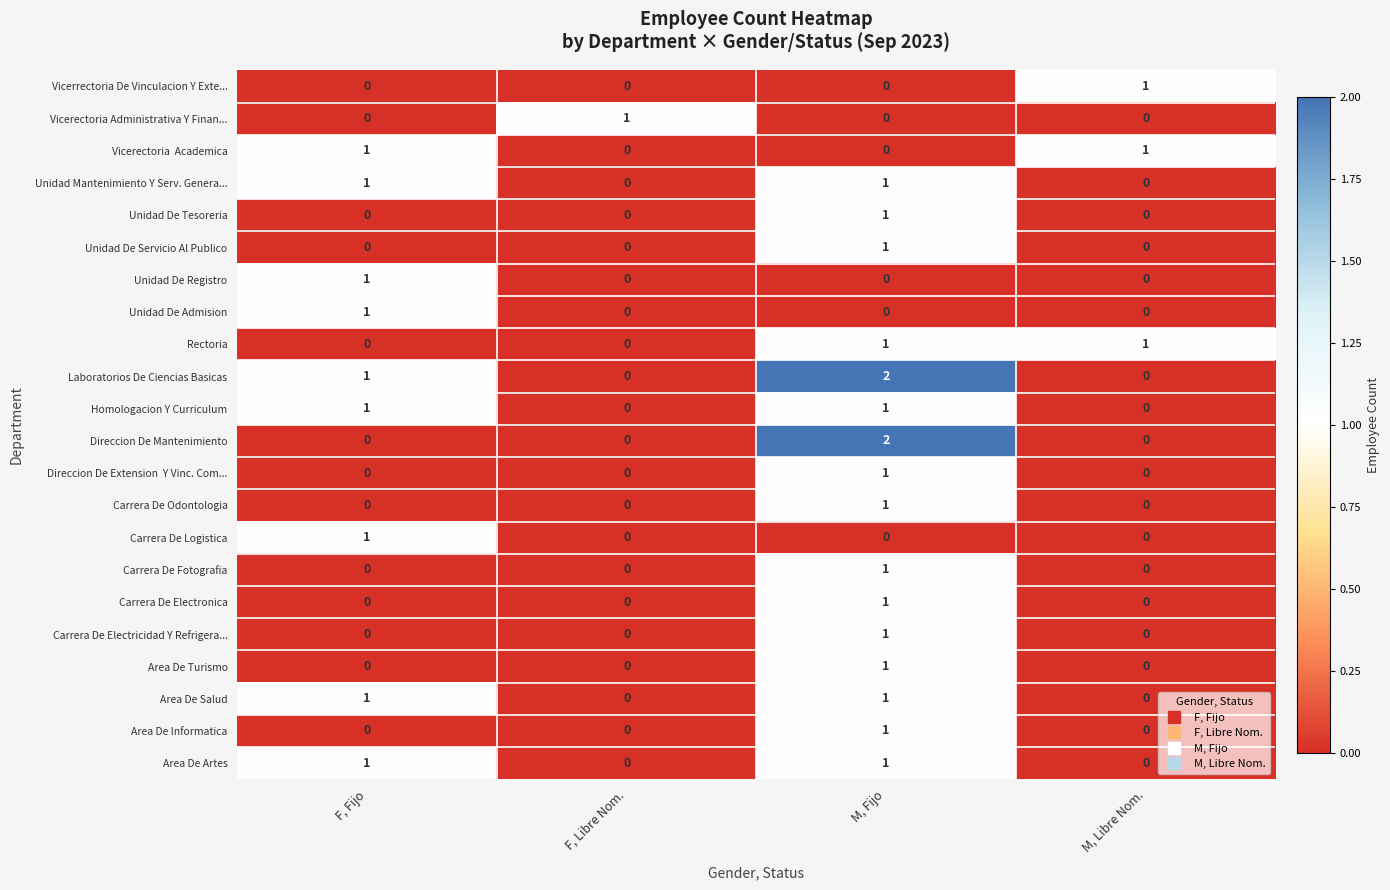

Count the Area De Salud values in the range 0 to 1.

4